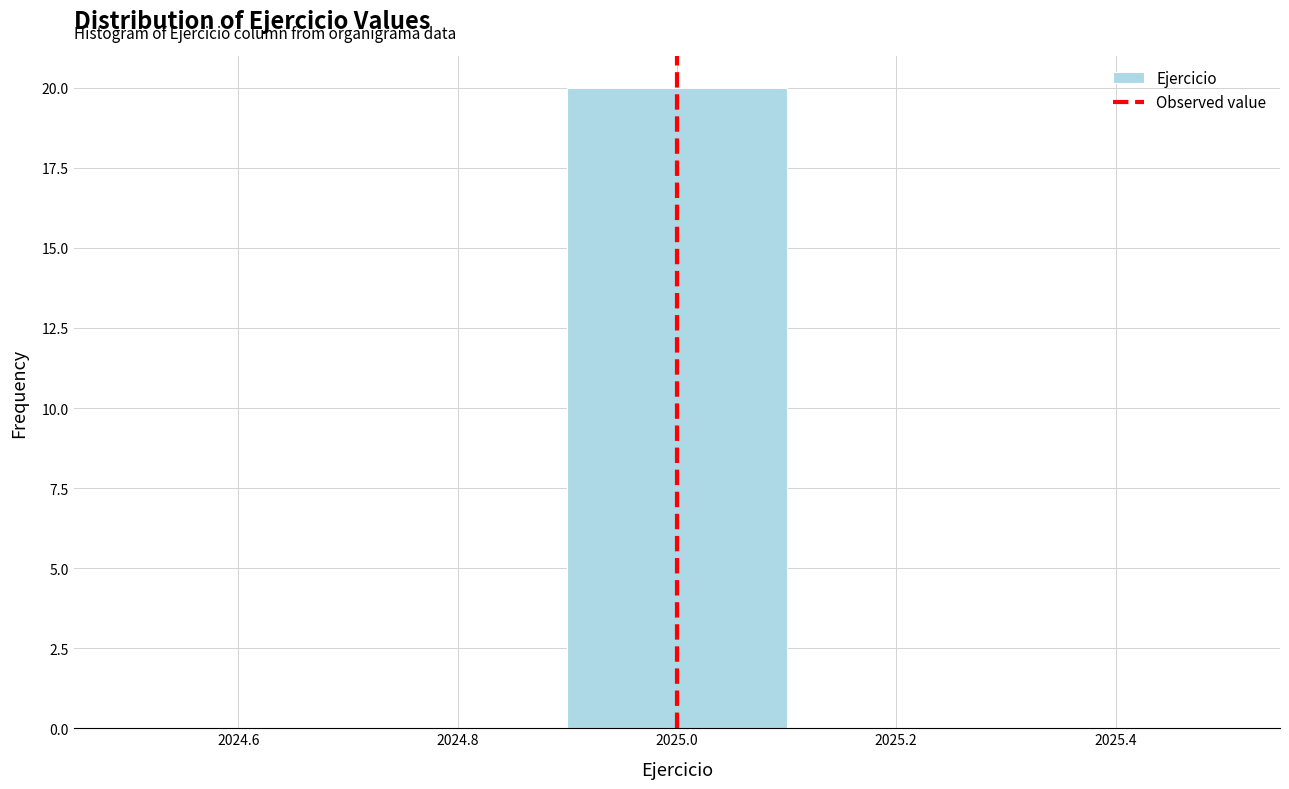

Reading left to right, list every bar in this chart as the range it spans on the x-axis followed by its height. The values are not printed on the chart, so give them approximately, as read against the axis.

2024.5 to 2024.7: 0
2024.7 to 2024.9: 0
2024.9 to 2025.1: 20
2025.1 to 2025.3: 0
2025.3 to 2025.5: 0